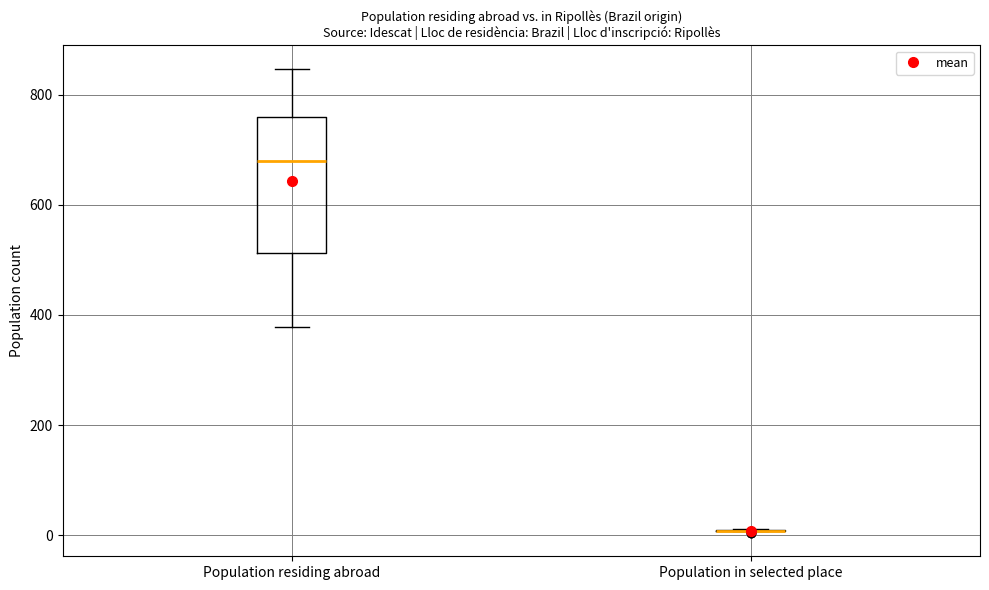

Reading left to right, read every box against the y-axis: the position of its median line, the range the box covers, and the ends of its whiskers. The values are not printed on the chart, so give them approximately, as read against the axis.

Population residing abroad: median 680, box 520 to 760, whiskers 380 to 840
Population in selected place: box collapsed to a line at 0, whiskers 0 to 20